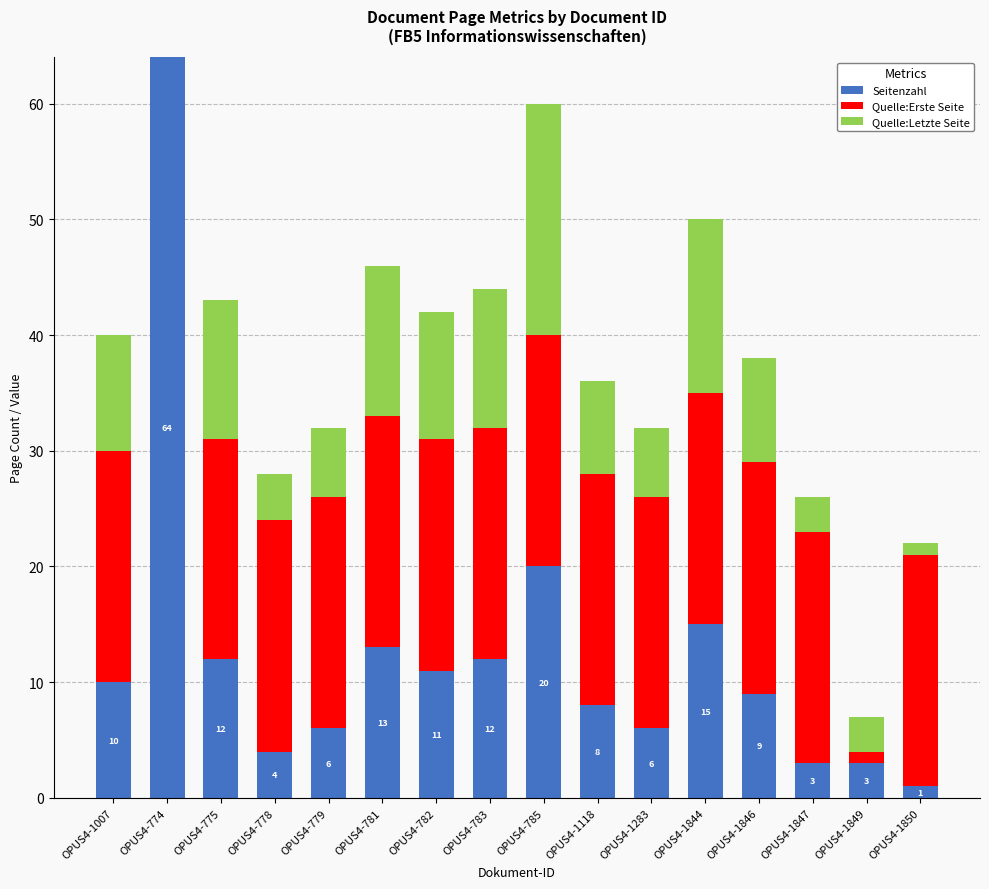

Count the number of categories in the chart.

16